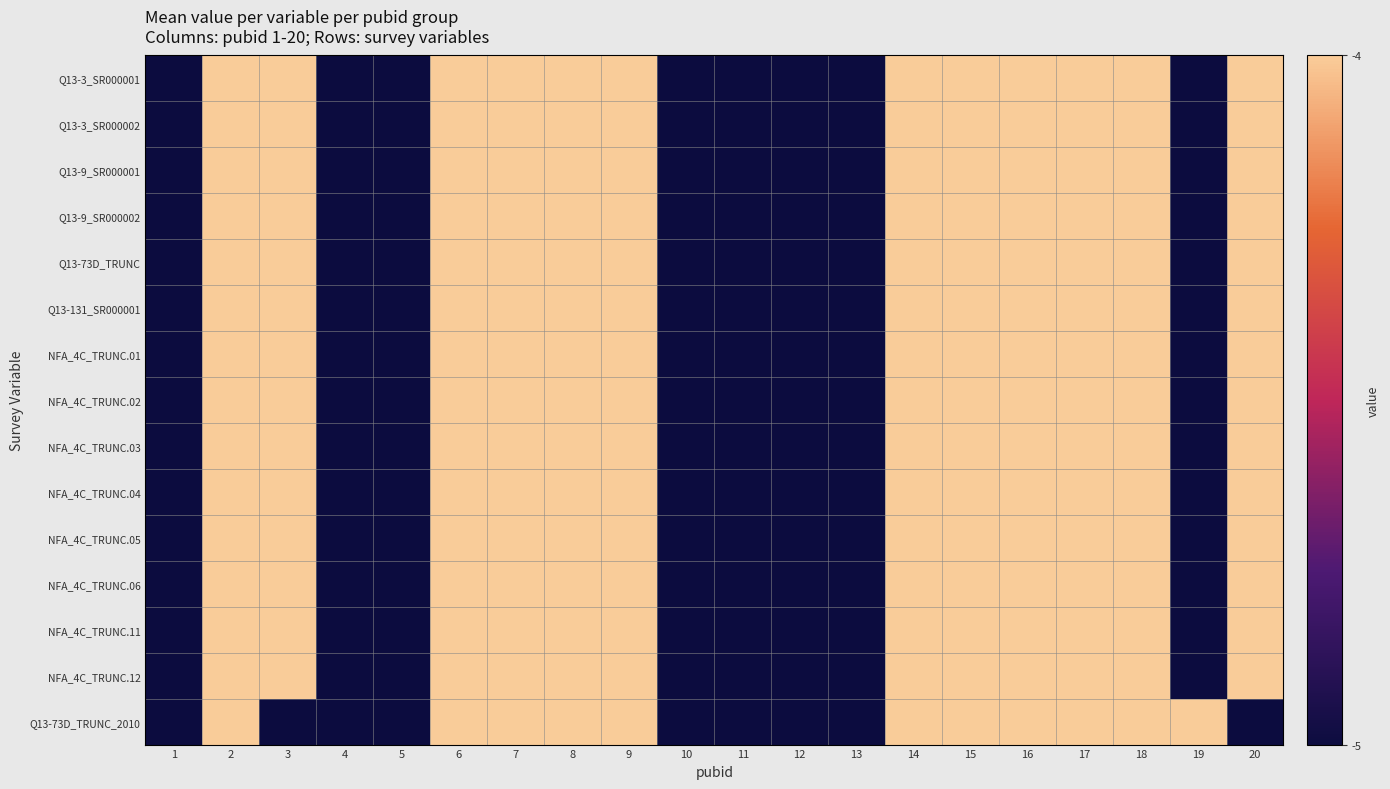

Which category has the highest value across all series?

2